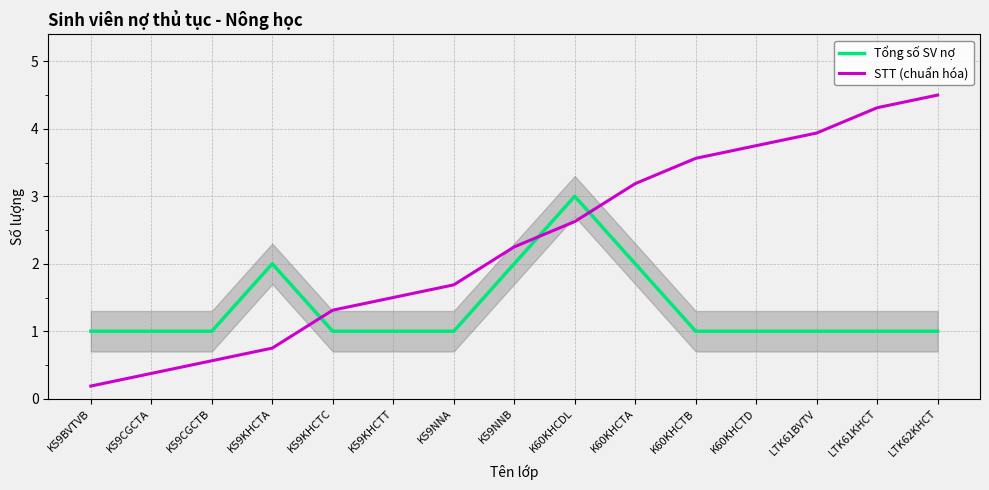

What is the total value across all series at K59KHCTT?

2.5